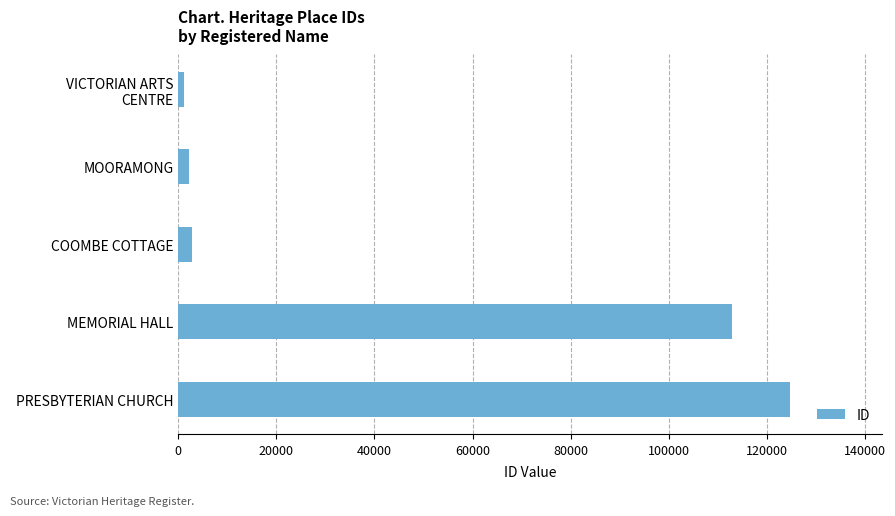

Between PRESBYTERIAN CHURCH and MEMORIAL HALL, which is larger?

PRESBYTERIAN CHURCH